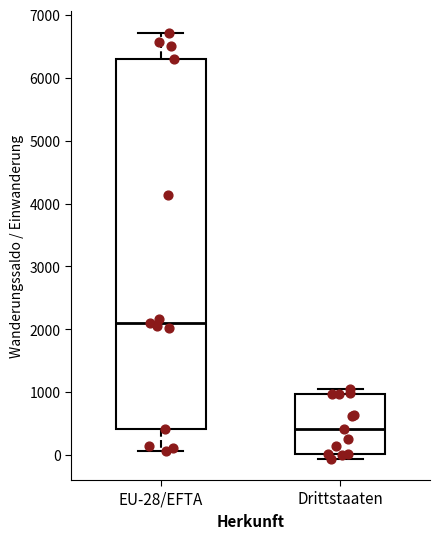

Reading left to right, read every box against the y-axis: the position of its median line, the range the box covers, and the ends of its whiskers. The values are not printed on the chart, so give them approximately, as read against the axis.

EU-28/EFTA: median 2100, box 400 to 6300, whiskers 100 to 6700
Drittstaaten: median 400, box 0 to 1000, whiskers -100 to 1100